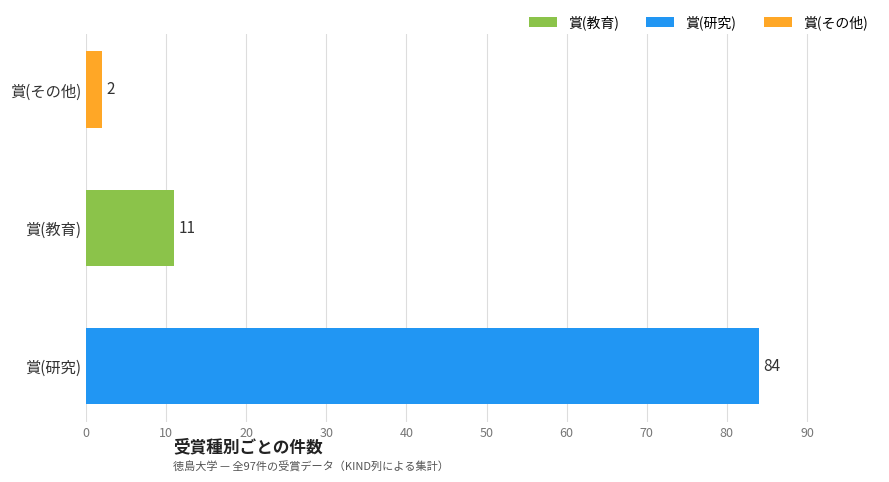

How many values are below 11?

1